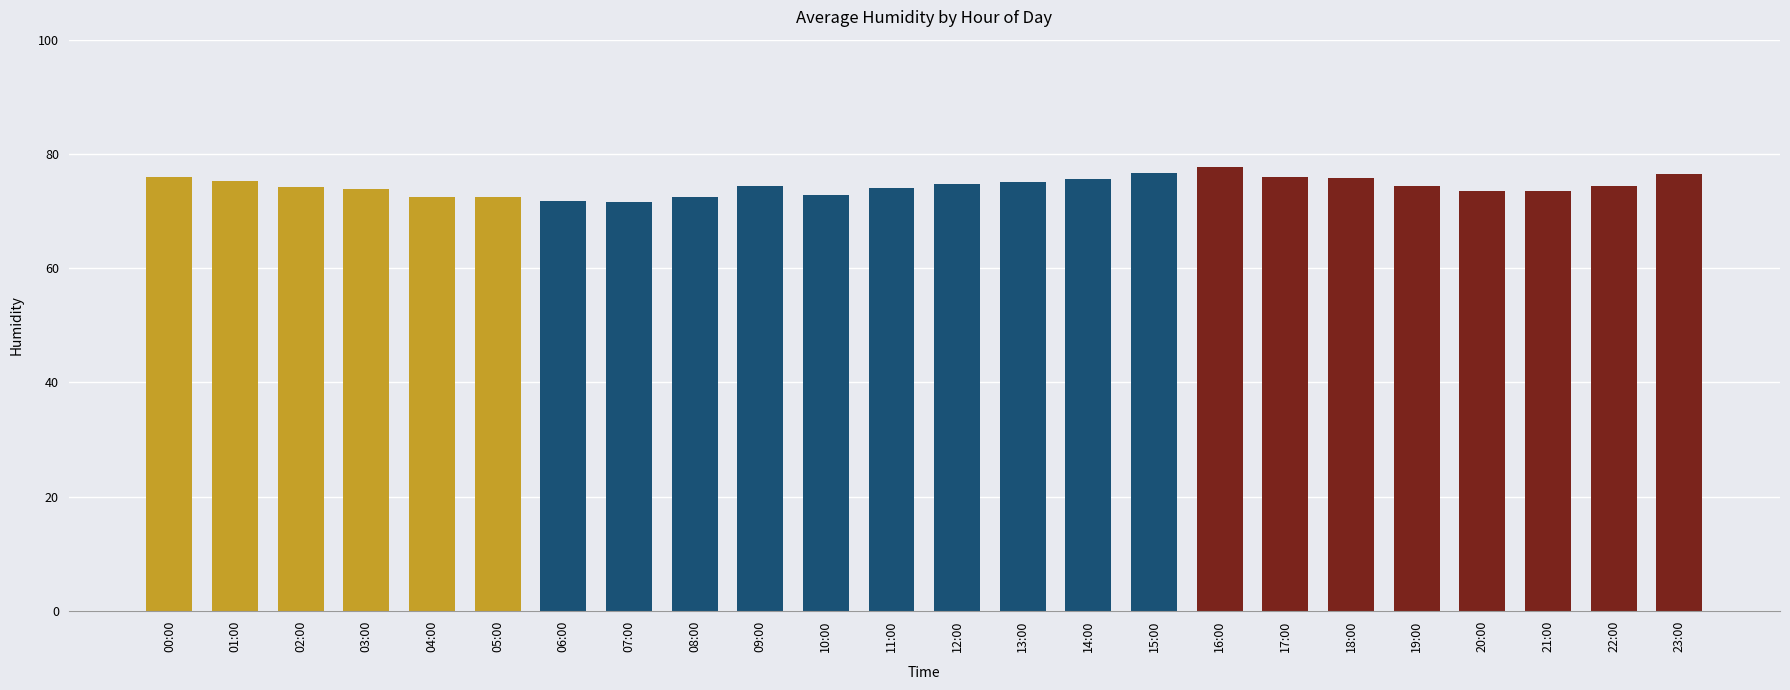

What is the label of the 17th bar from the right?

07:00